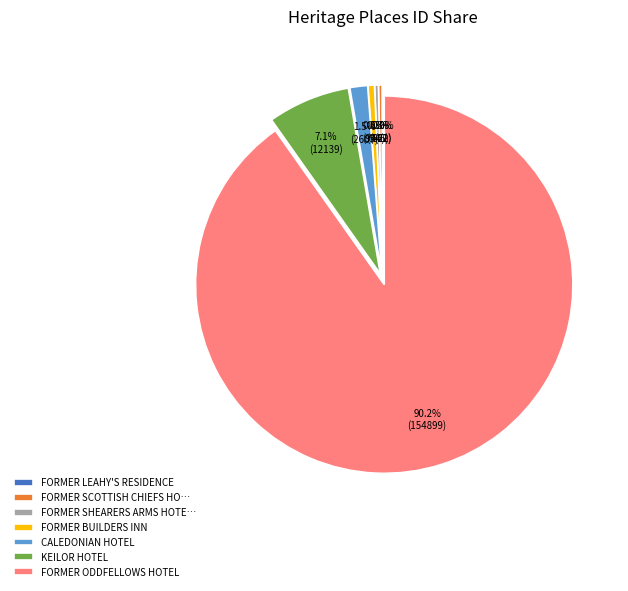

What percentage is NOT represented by FORMER SHEARERS ARMS HOTE…?

99.7%